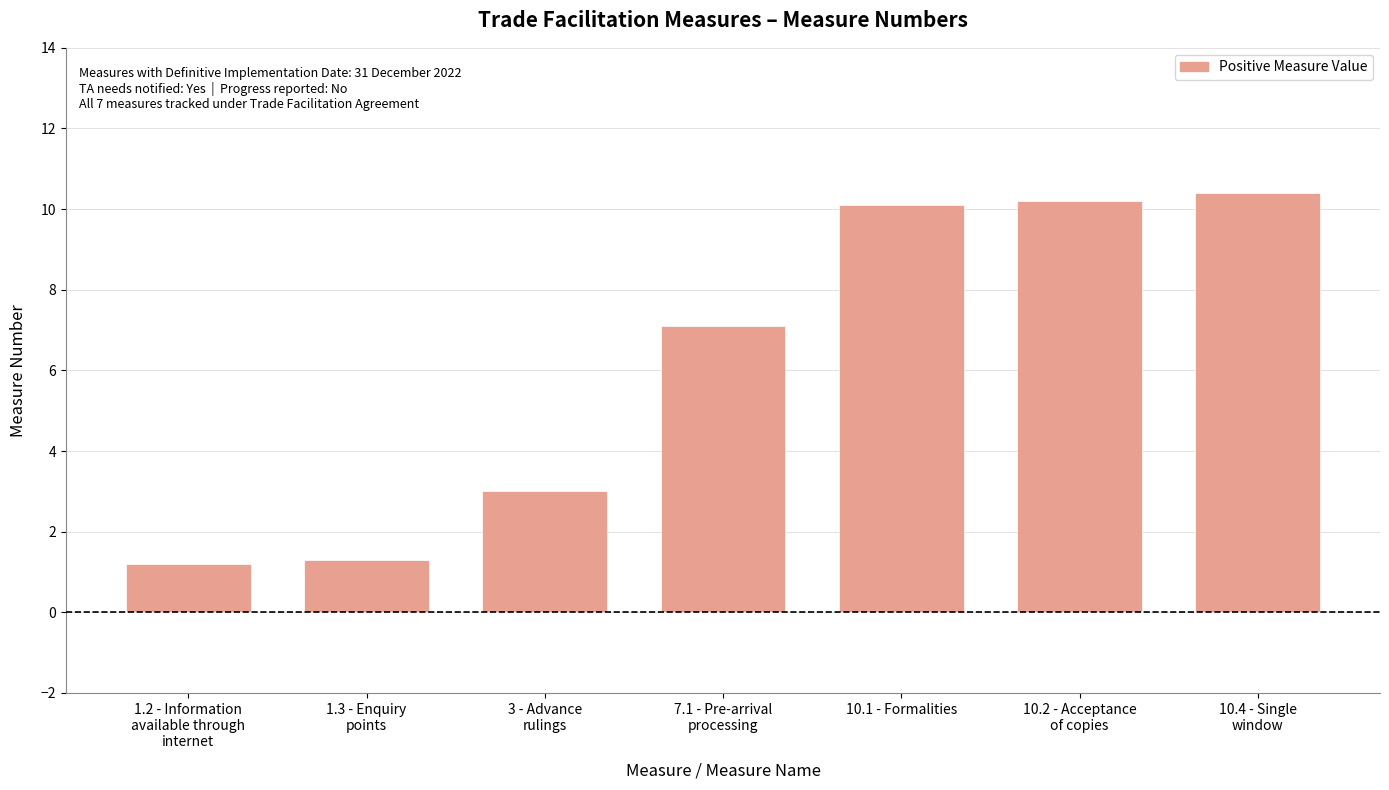

At which label does the data first exceed 7?

7.1 - Pre-arrival
processing